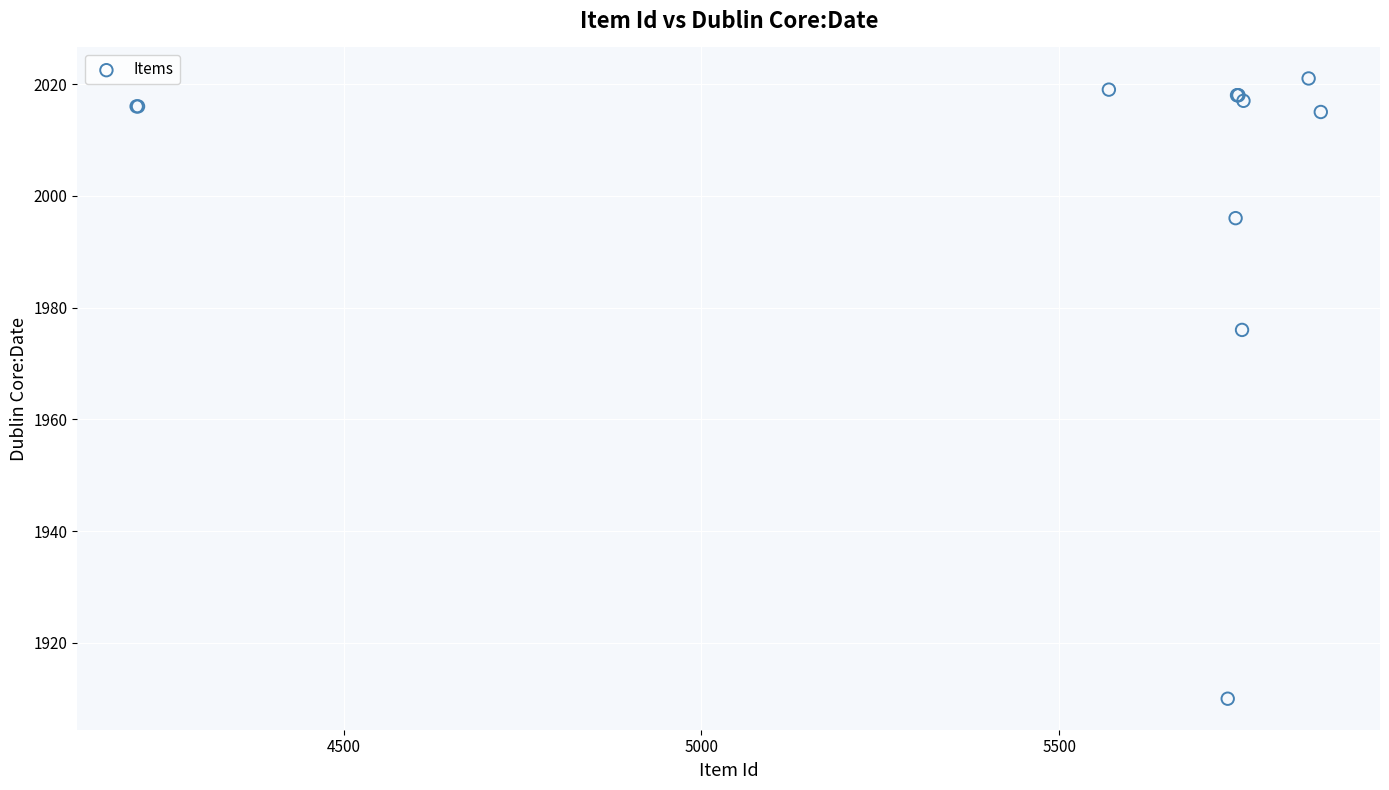

What Y value in the scatter plot is closest to 1965?

1976